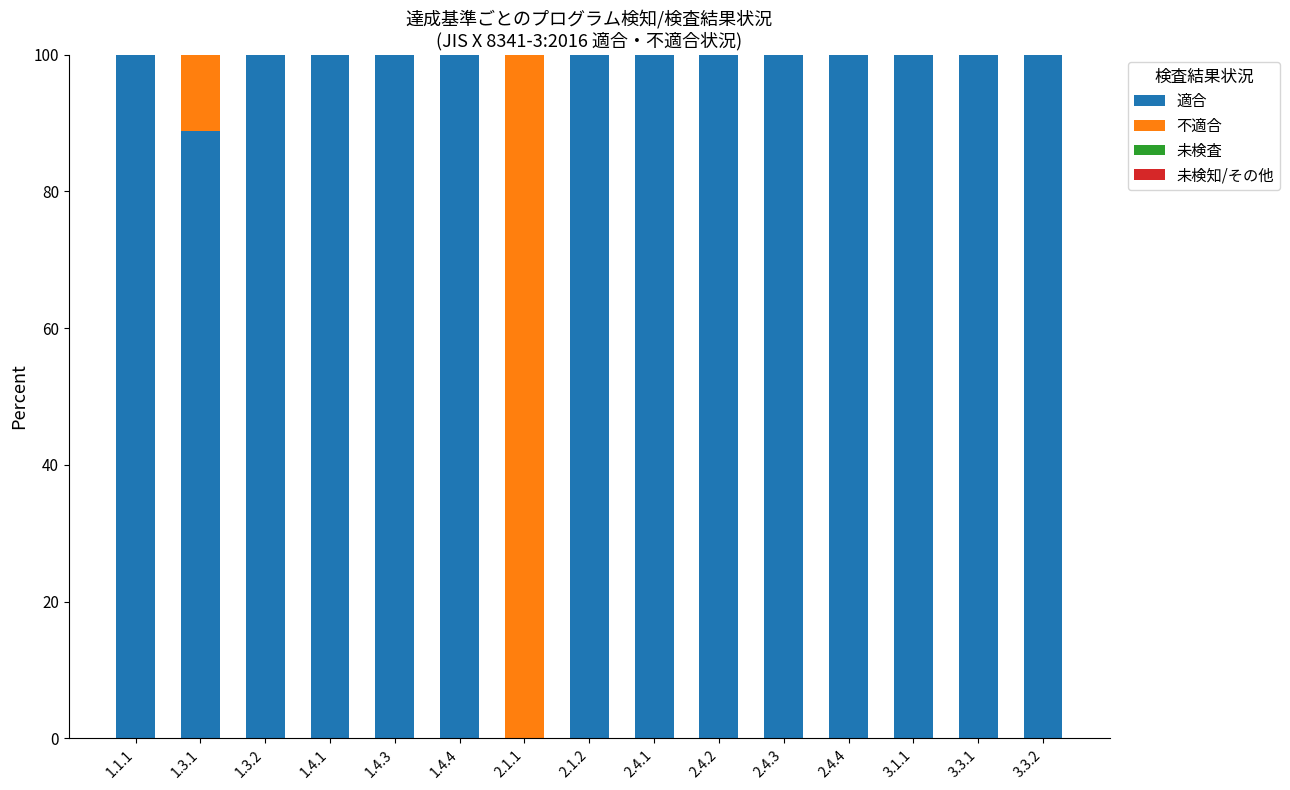

What is the sum of the 適合 values at 3.1.1 and 3.3.1?

200.0